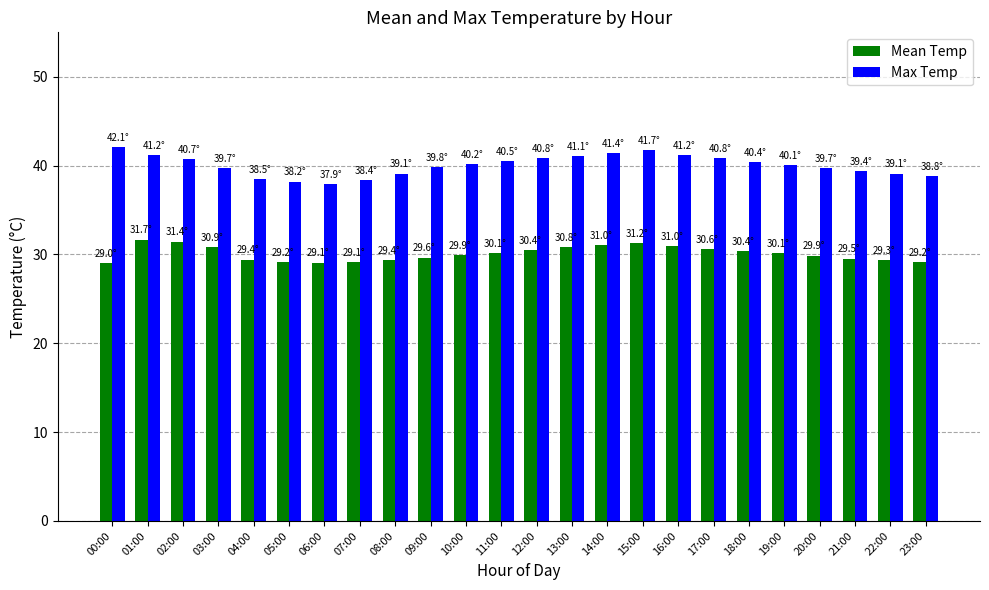

What is the minimum value for Mean Temp?

29.0